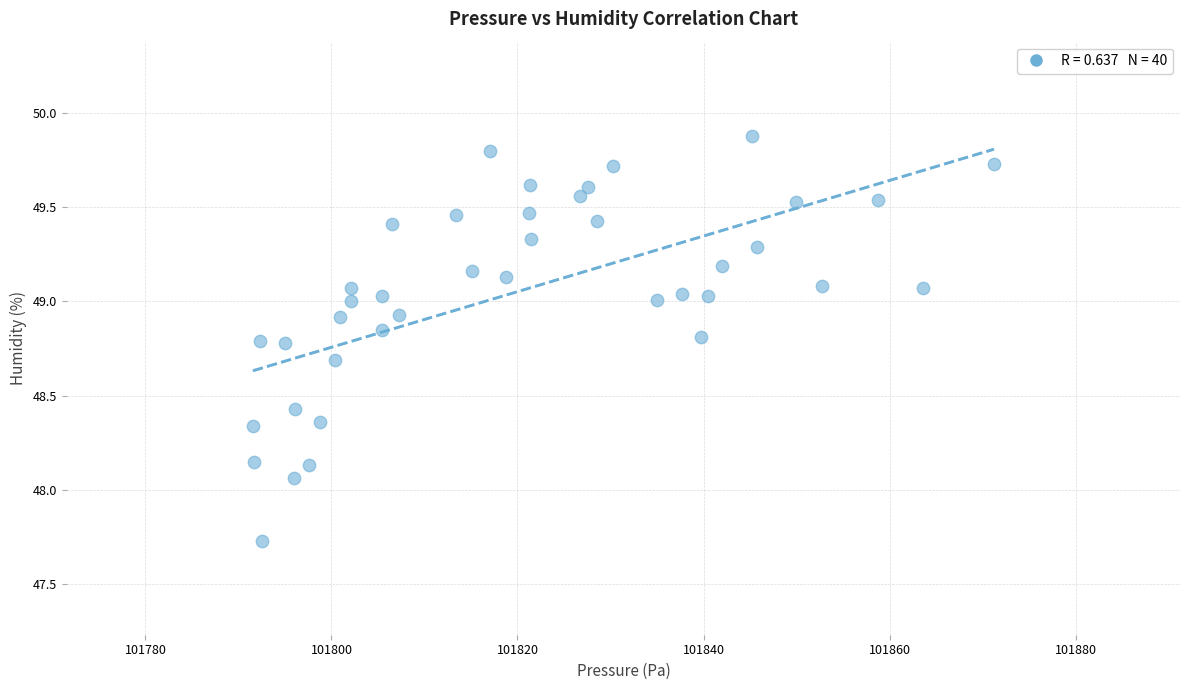

What is the range of X values (max minus min)?

79.7